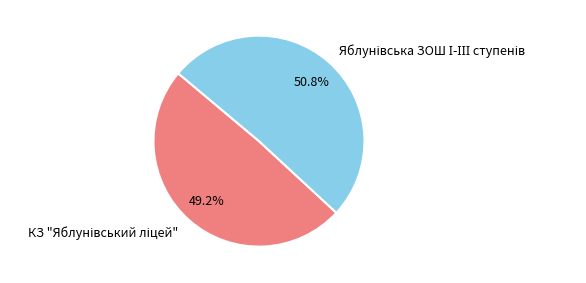

How many slices are in this pie chart?

2